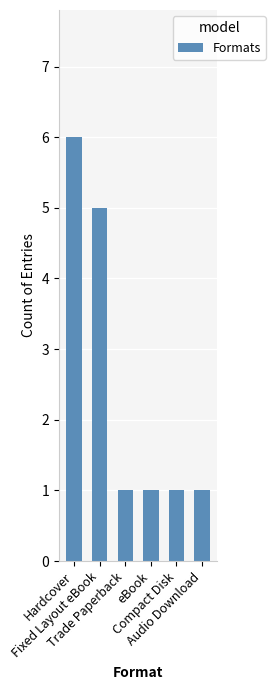

What is the value of the 1st bar from the left?

6